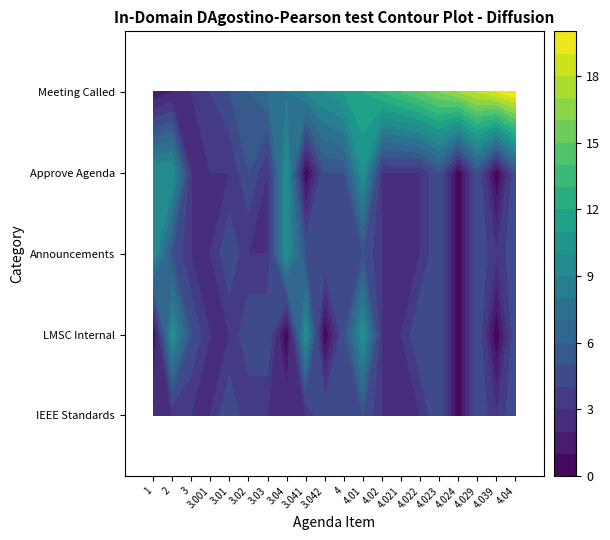

What is the difference between the maximum and minimum values in the MEETING CALLED TO ORDER series?

19